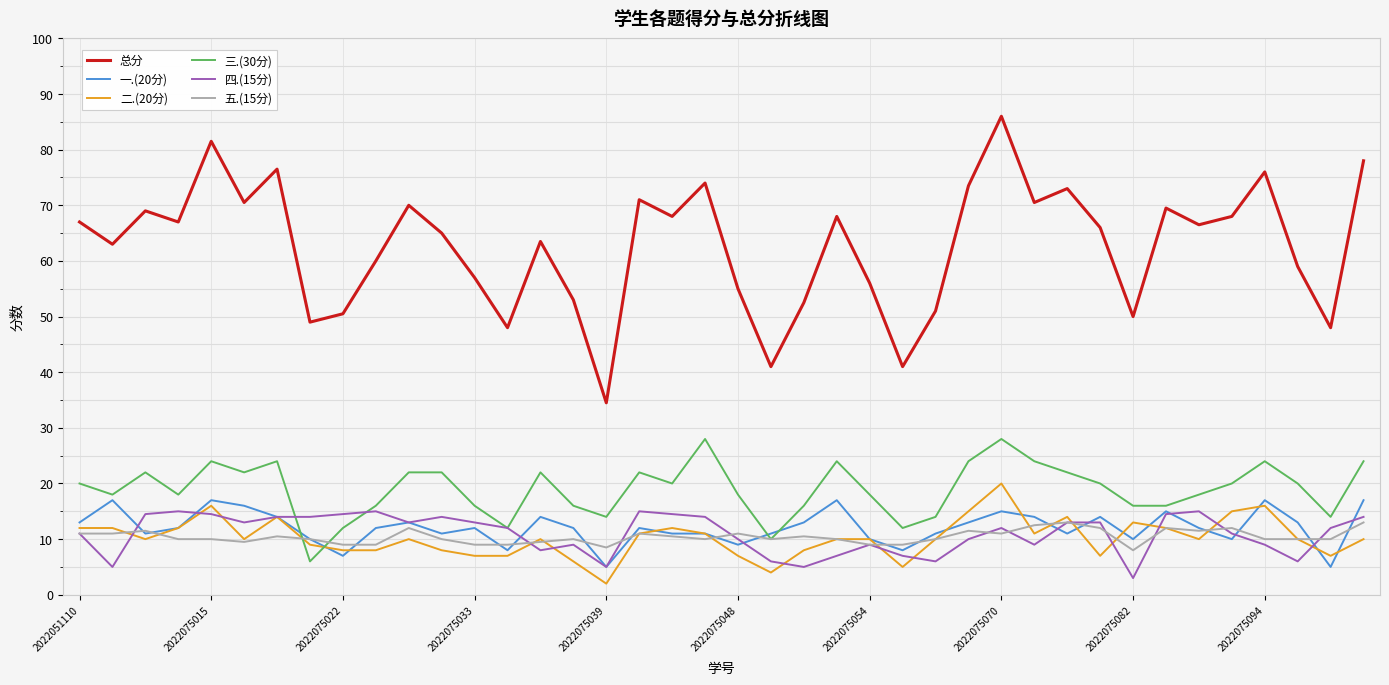

Which series has the largest total across all categories?

总分